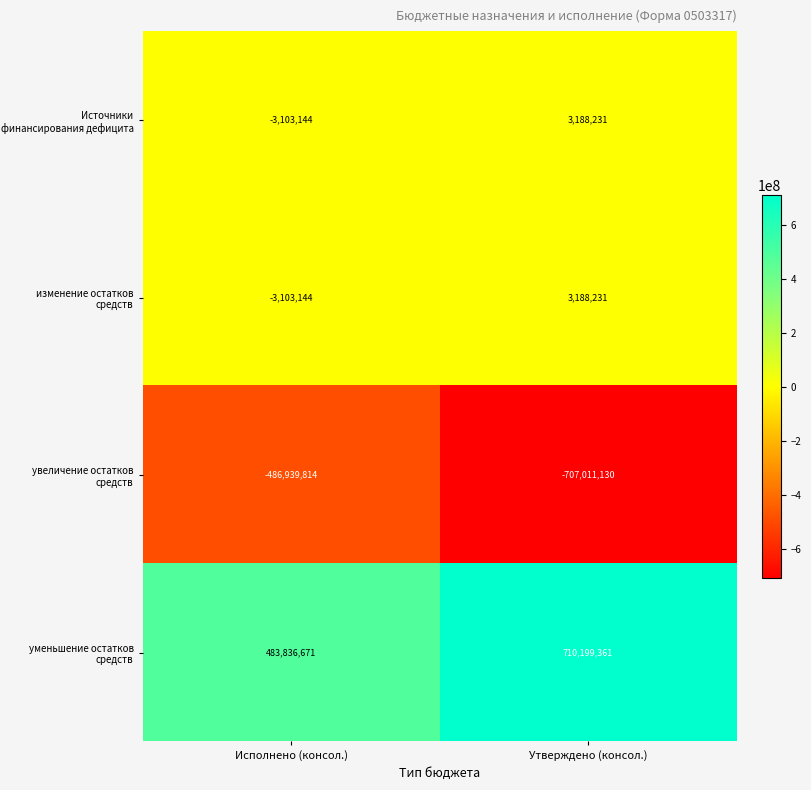

What is the difference between the maximum and minimum values in the изменение остатков средств series?

6291375